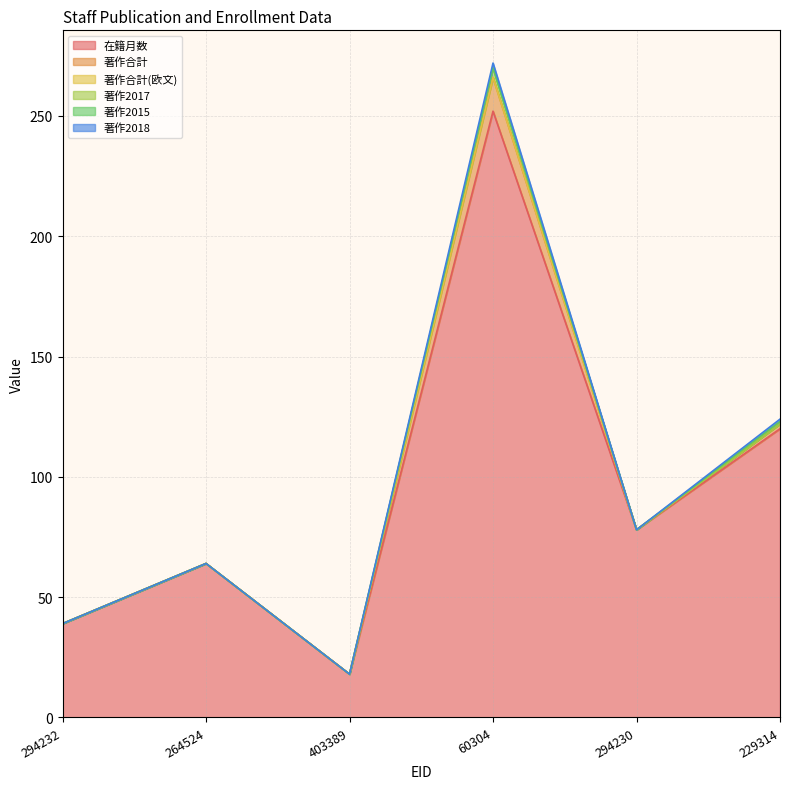

How many lines are shown in the chart?

6